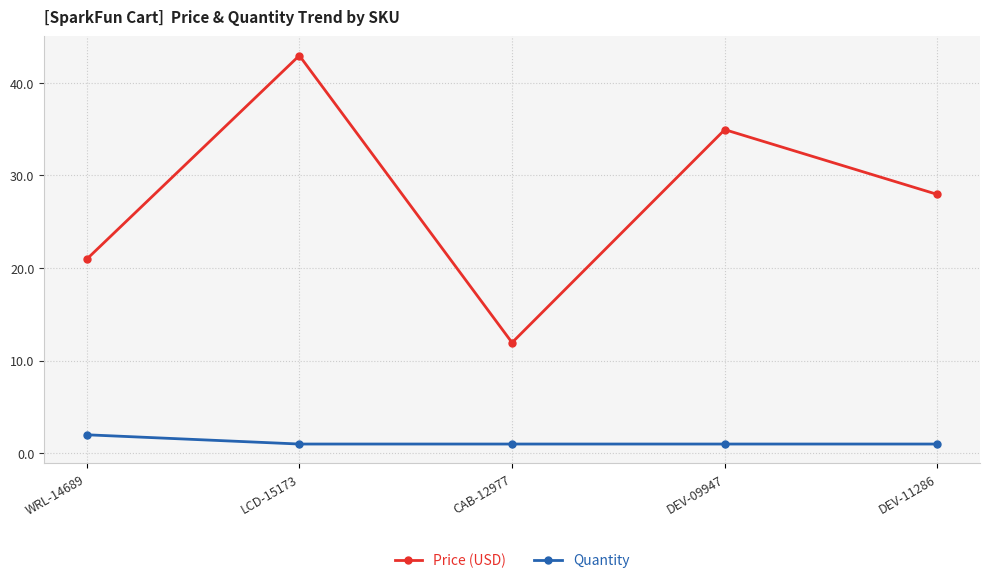

Which label corresponds to the largest value in the chart?

LCD-15173